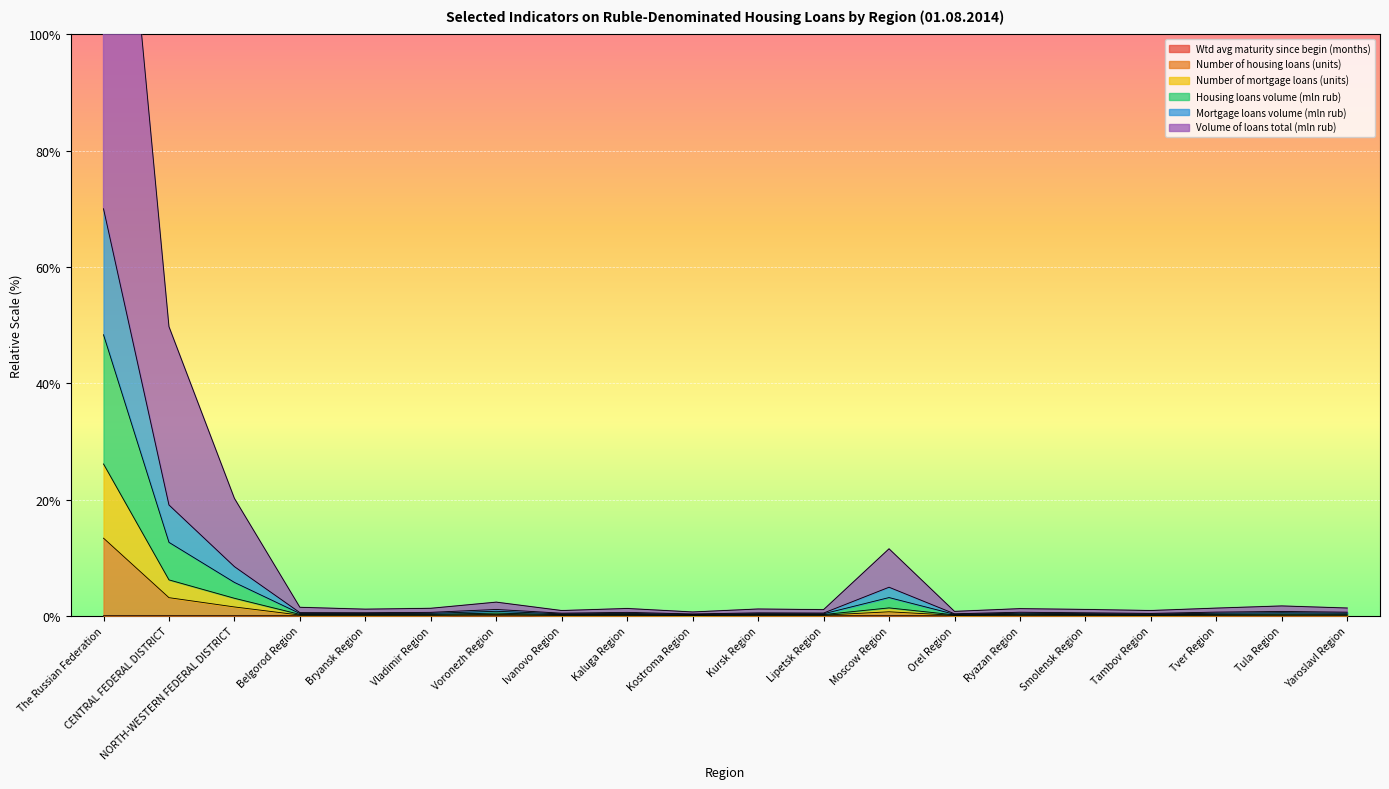

True or false: Housing loans volume (mln rub) has more than 1 interior local peaks.

True